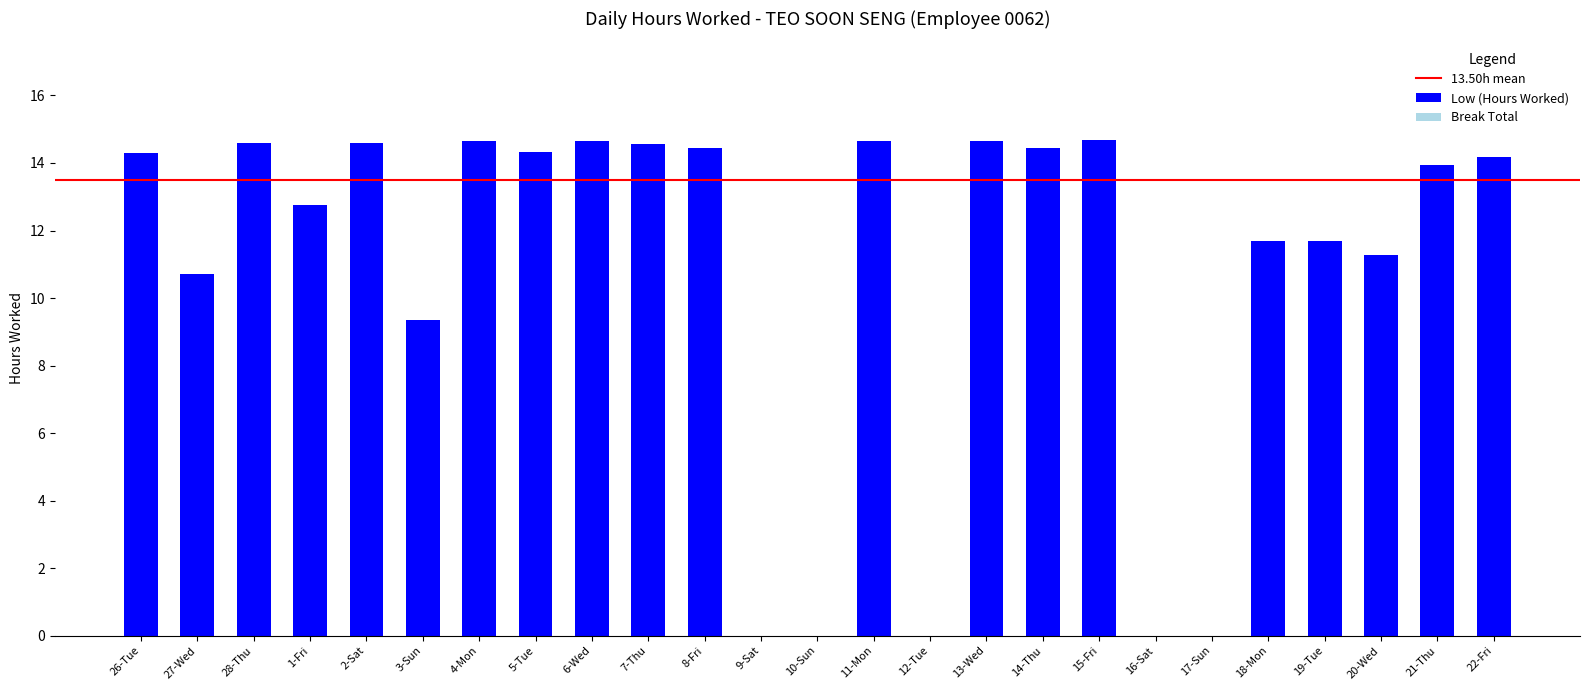

What is the maximum value shown in the chart?

14.7